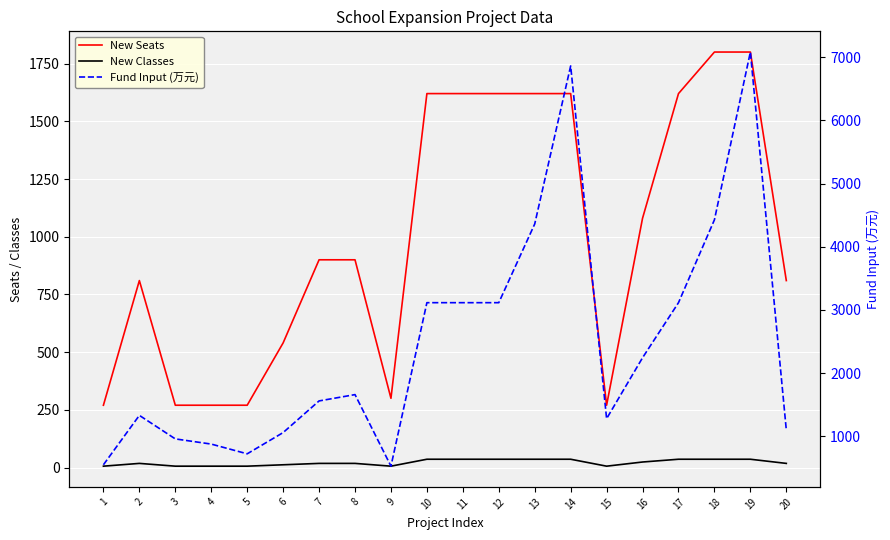

What is the average value of the New Classes series?

21.6